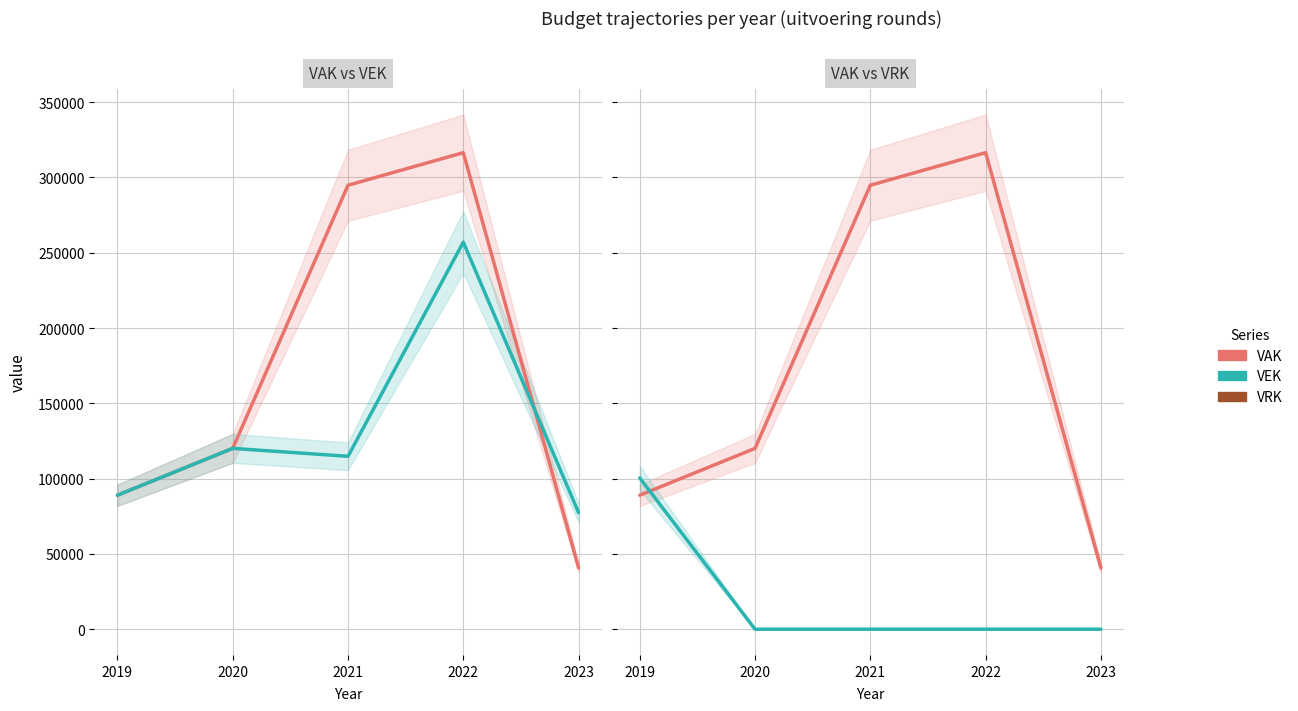

The value of VRK at 2021 is 0. True or false?

True